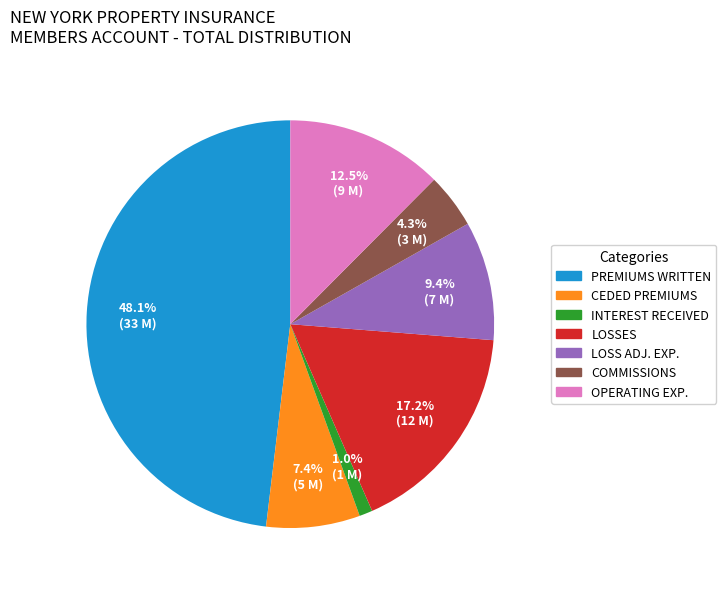

Is there any slice that represents more than half of the pie?

No